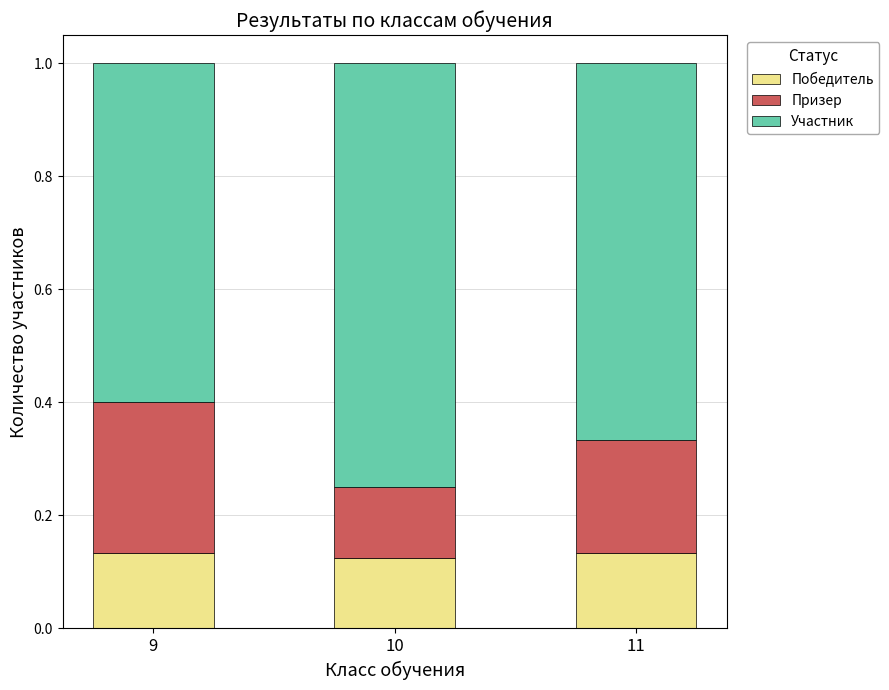

What is the total value across all series at 10?

1.0